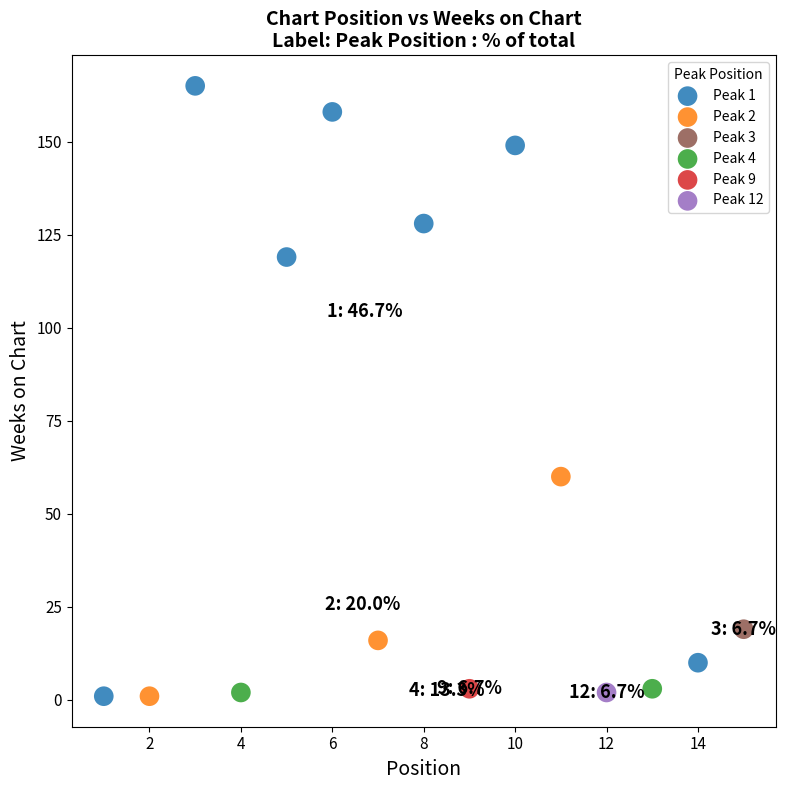

What are all the series names shown in the legend?

Peak 1, Peak 2, Peak 3, Peak 4, Peak 9, Peak 12